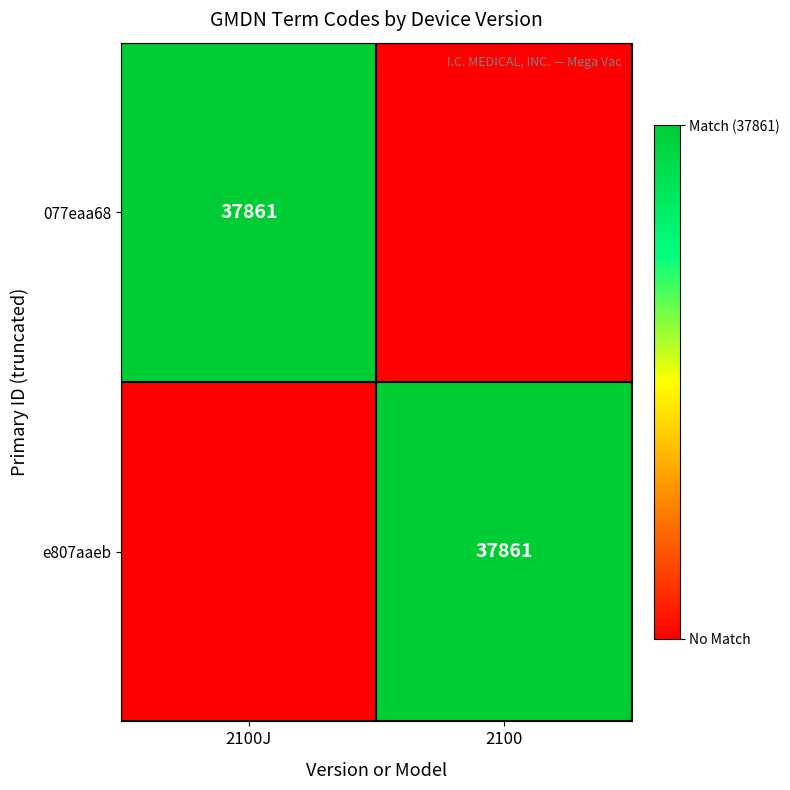

At which category is the sum across all series the highest?

2100J